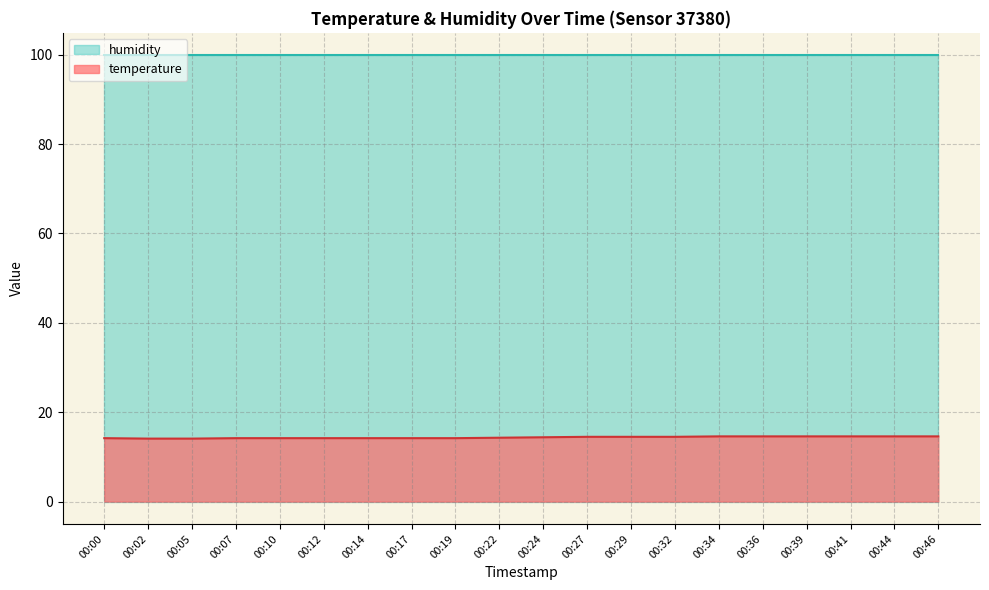

What is the sum of all values?

287.4